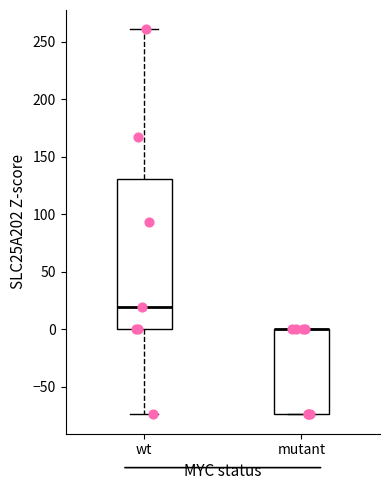

Which box is the tallest, from its lower edge to its upper edge?

wt